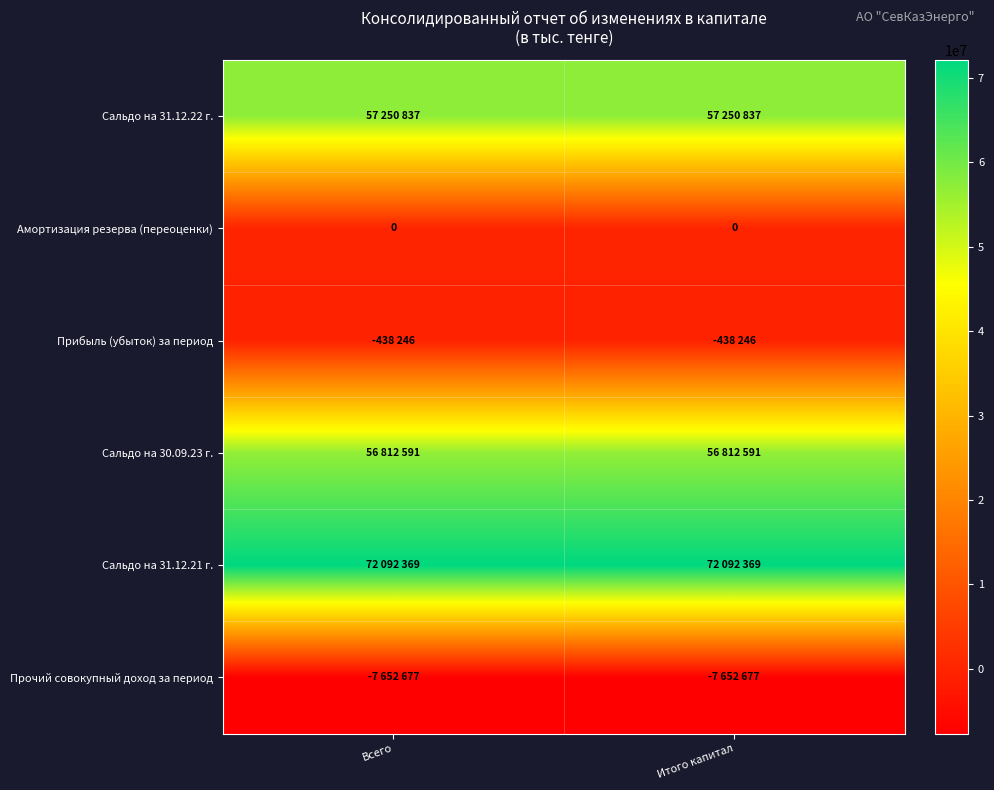

The Амортизация резерва (переоценки) series shows 0 at Итого капитал. True or false?

True